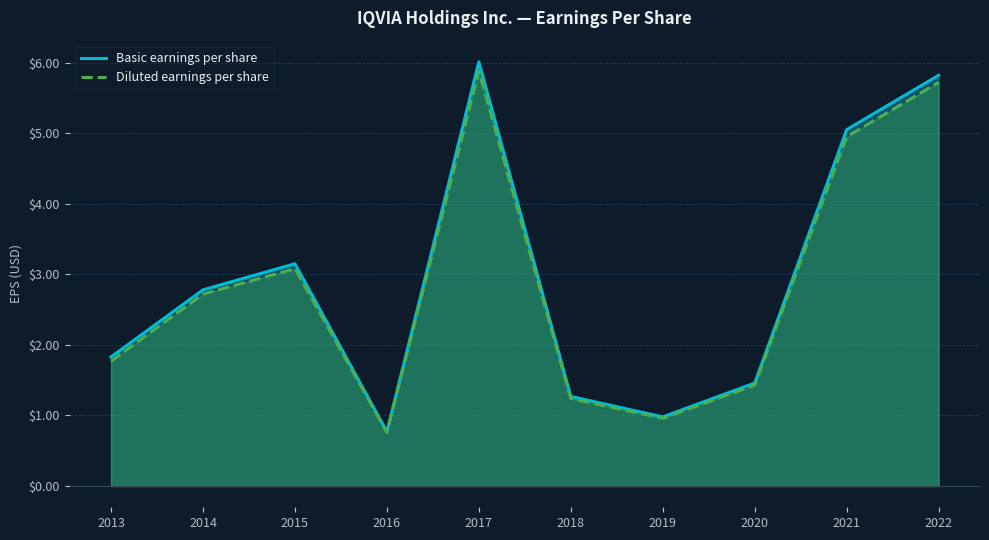

Reading left to right, list all the values displayed in this chart.

Basic earnings per share: 2013=1.8	2014=2.8	2015=3.1	2016=0.8	2017=6.0	2018=1.3	2019=1.0	2020=1.5	2021=5.0	2022=5.8
Diluted earnings per share: 2013=1.8	2014=2.7	2015=3.1	2016=0.8	2017=5.9	2018=1.2	2019=1.0	2020=1.4	2021=5.0	2022=5.7